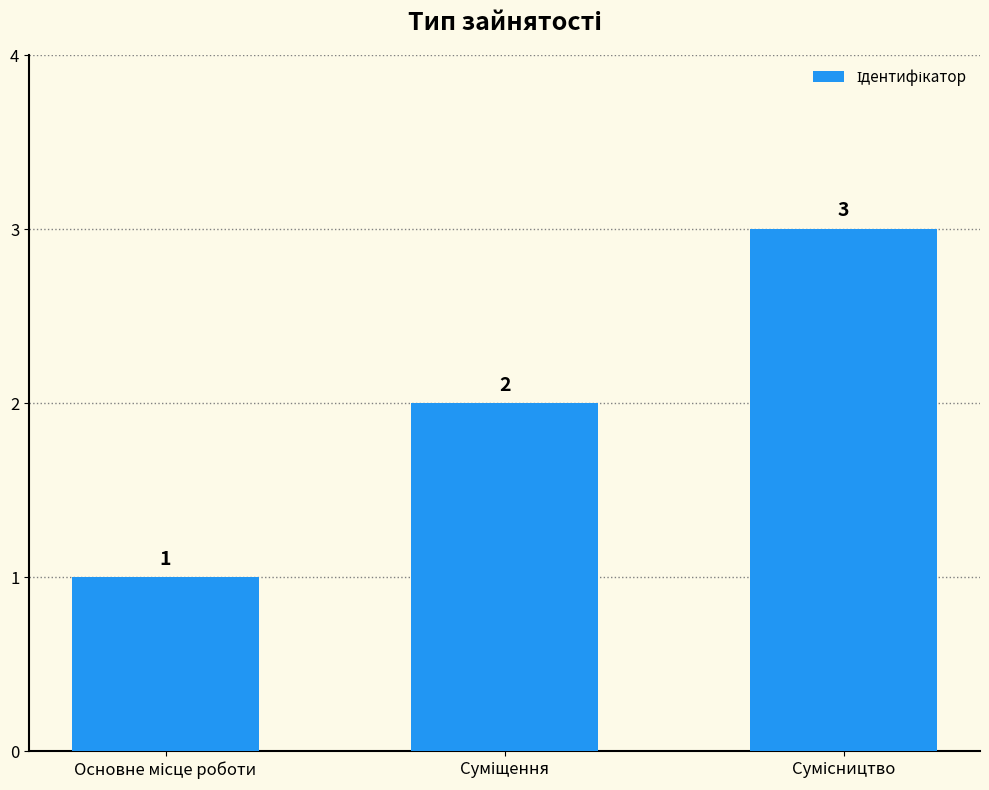

What is the average value?

2